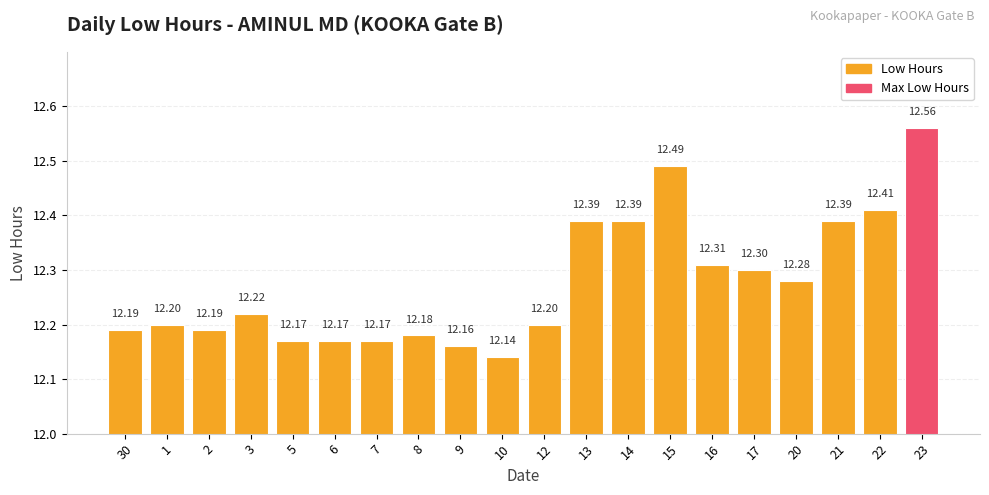

What is the smallest value displayed?

12.1